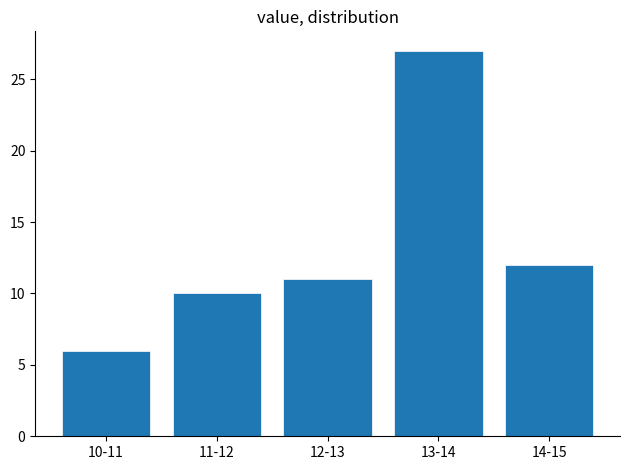

Reading left to right, transcribe all the data shown in this chart.

10-11=6	11-12=10	12-13=11	13-14=27	14-15=12